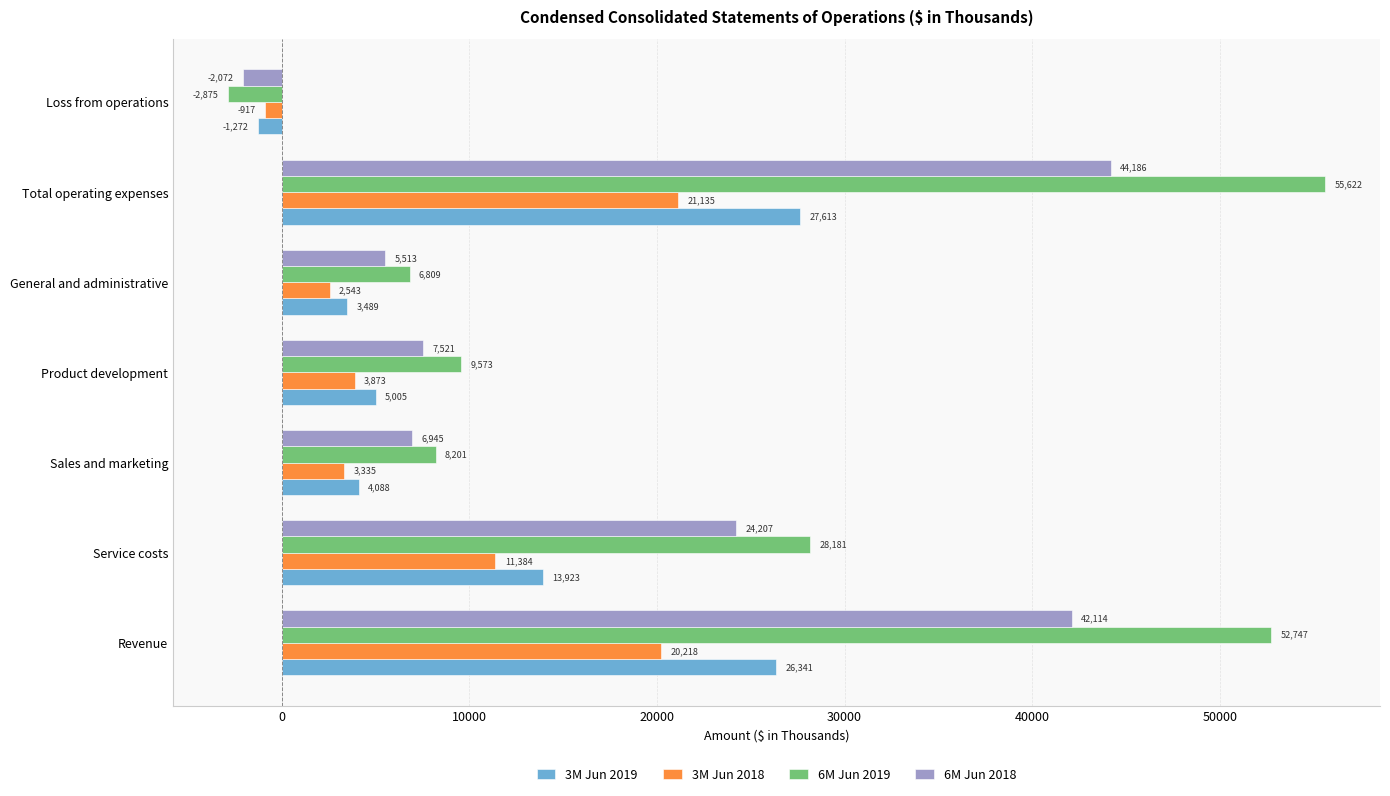

Which series changed the most between Revenue and General and administrative?

6M Jun 2019